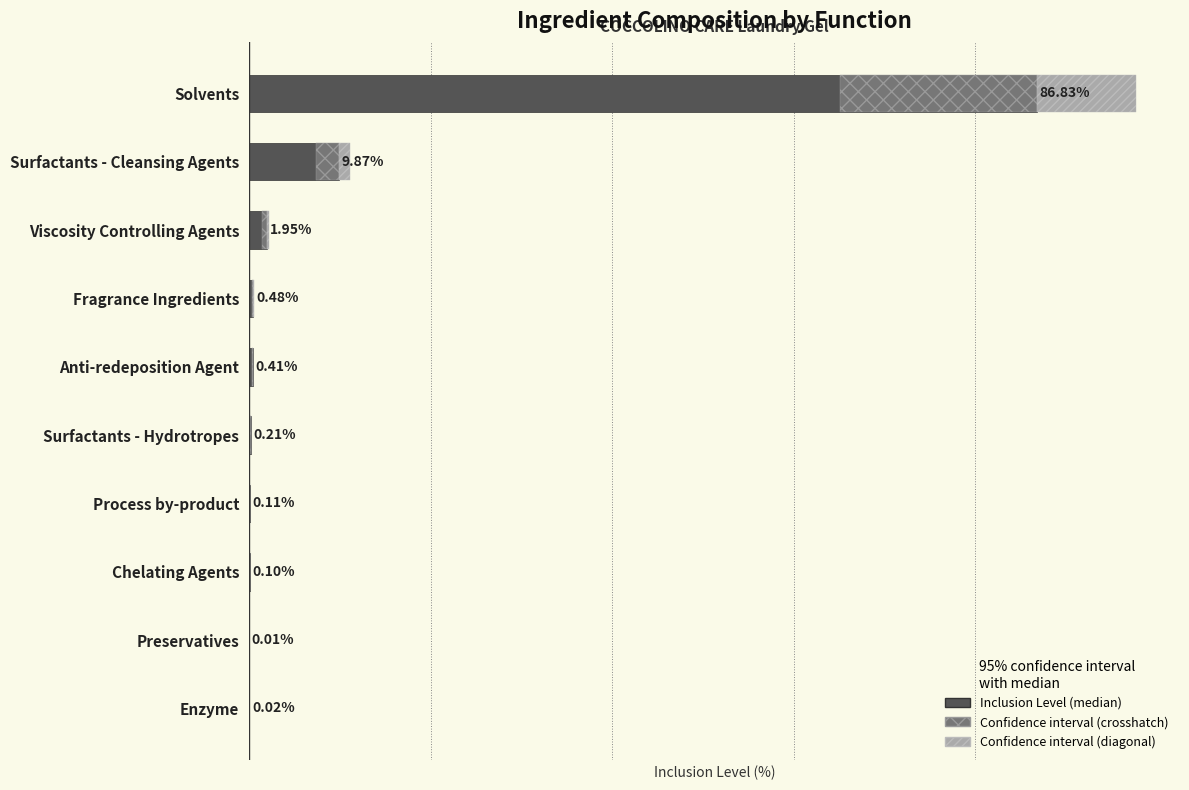

The chart shows a value of 0.0 at Enzyme. True or false?

False